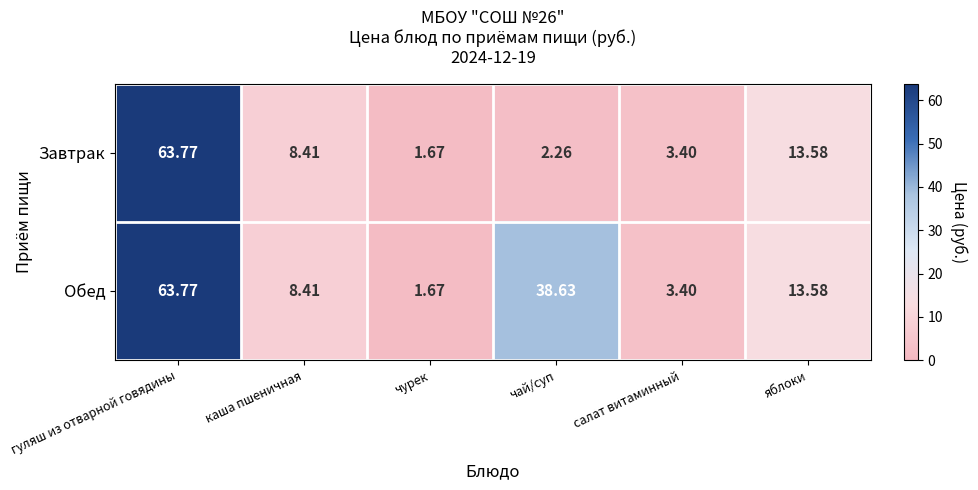

List the series in order of their overall mean, highest first.

Обед, Завтрак